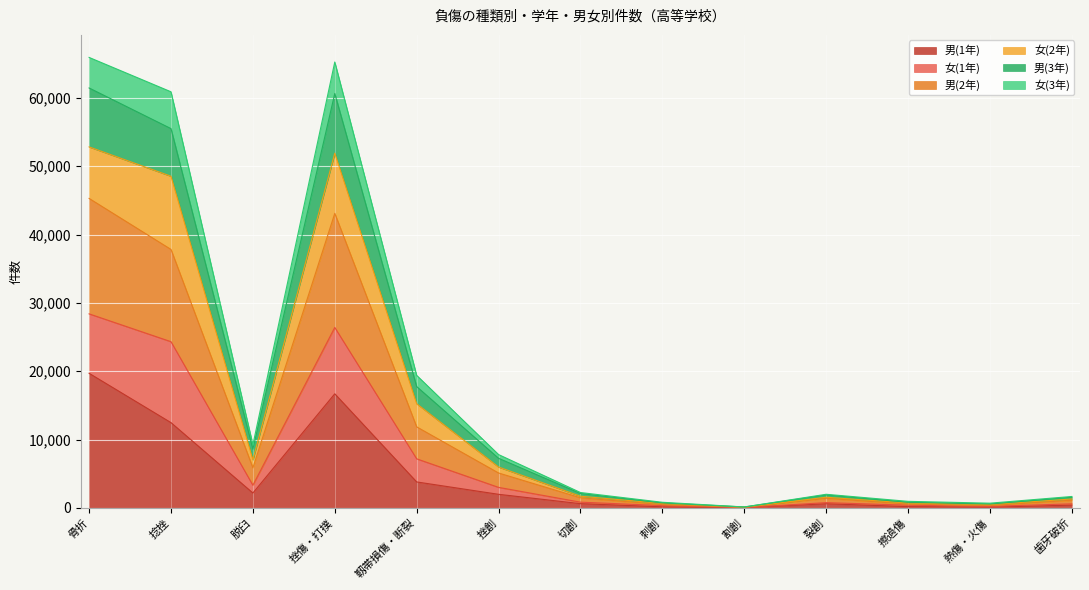

Does the chart display data point markers on the line(s)?

No